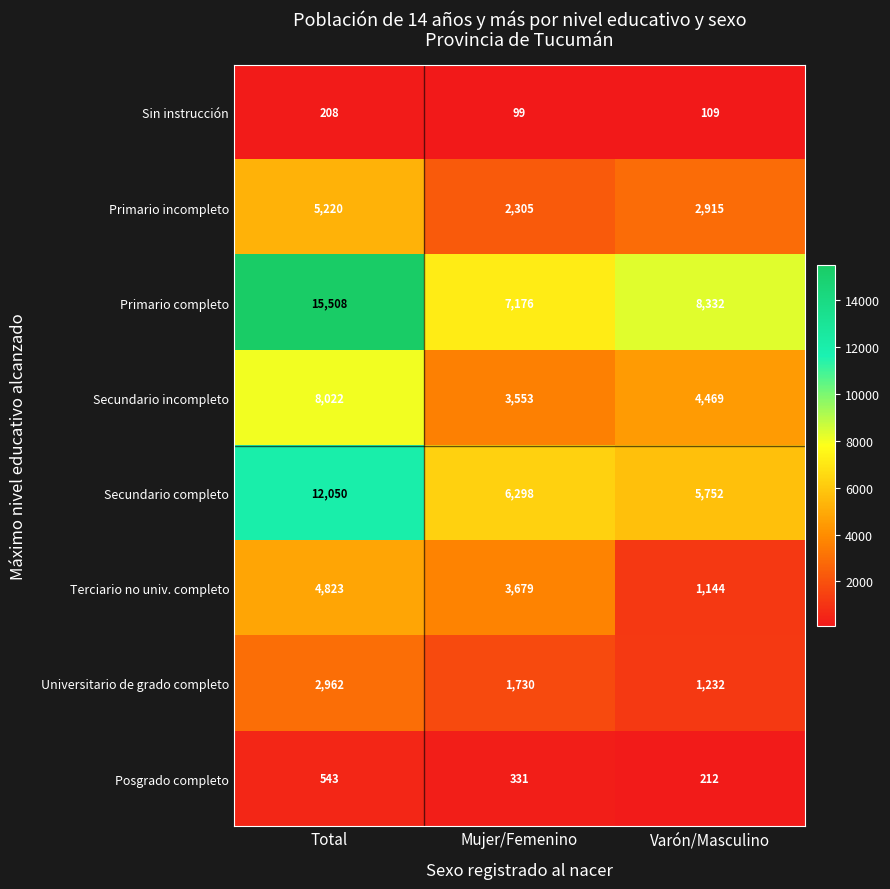

At which label is Posgrado completo closest to 377?

Mujer/Femenino